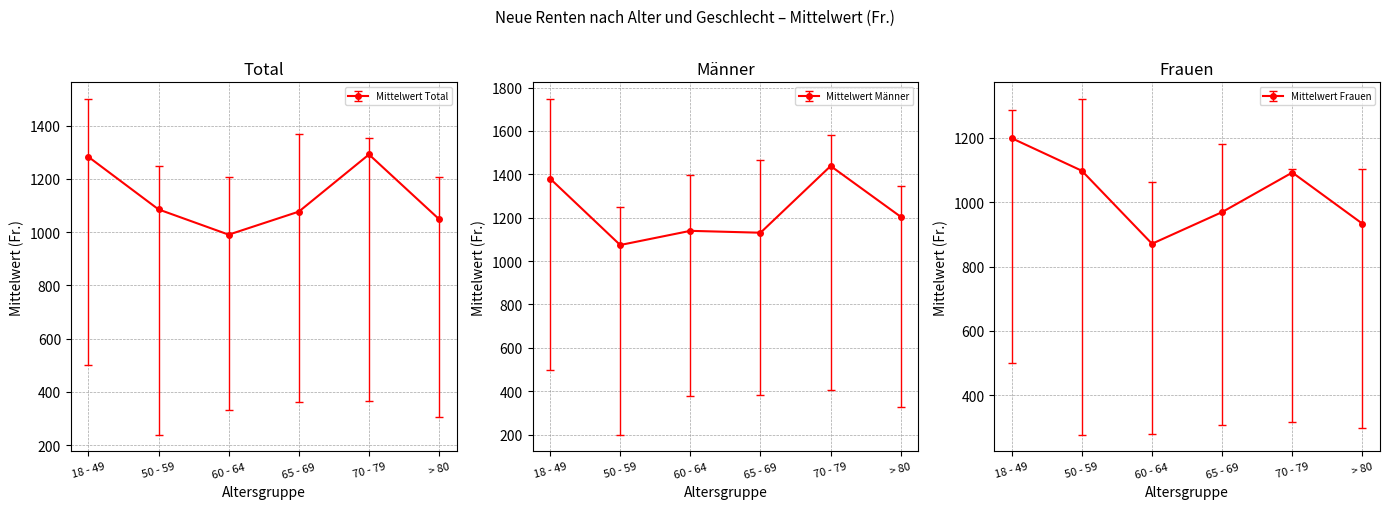

The Mittelwert Total series shows 1077.5 at 65 - 69. True or false?

True